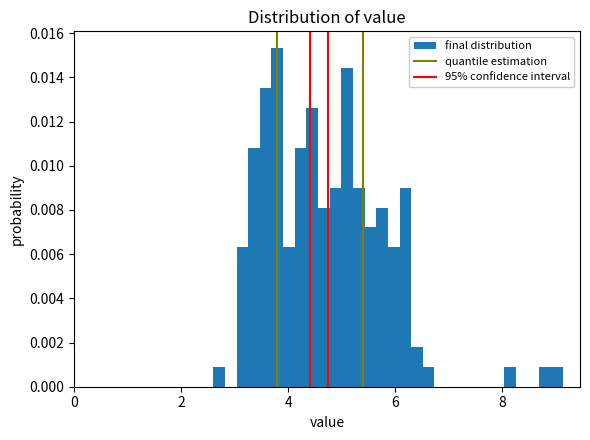

Read against the x-axis, roughly where is the centre of the tallest bar?

3.8